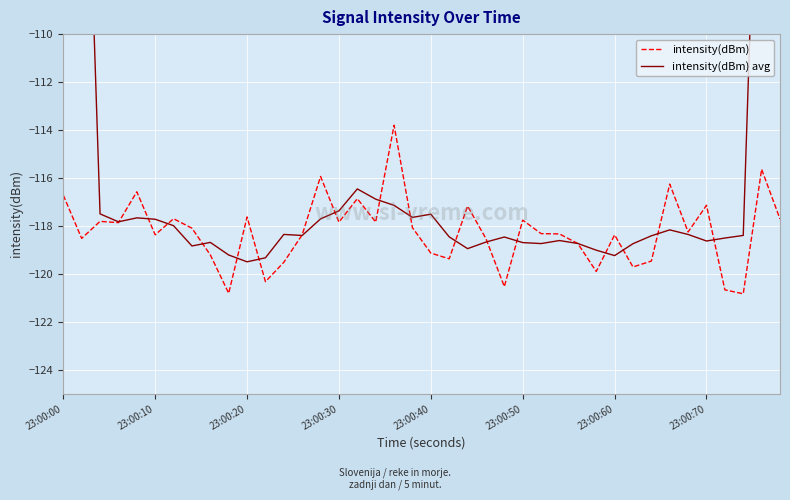

Which series has the largest total across all categories?

intensity(dBm) avg